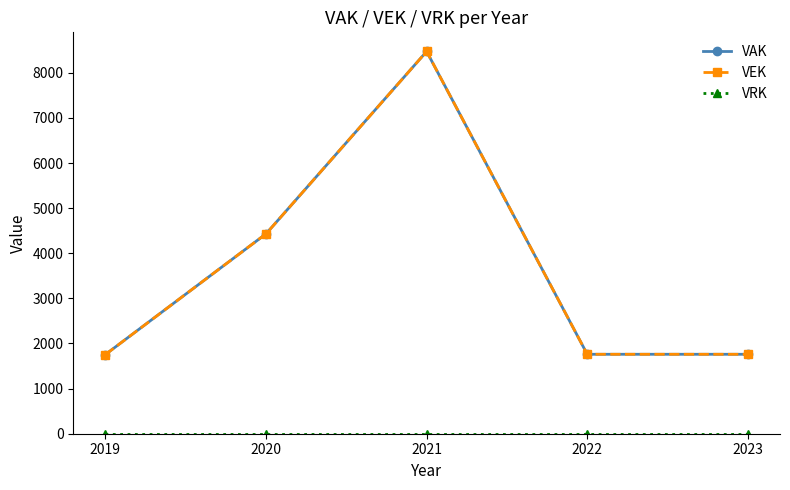

Is it true that VRK equals 0 at 2023?

True